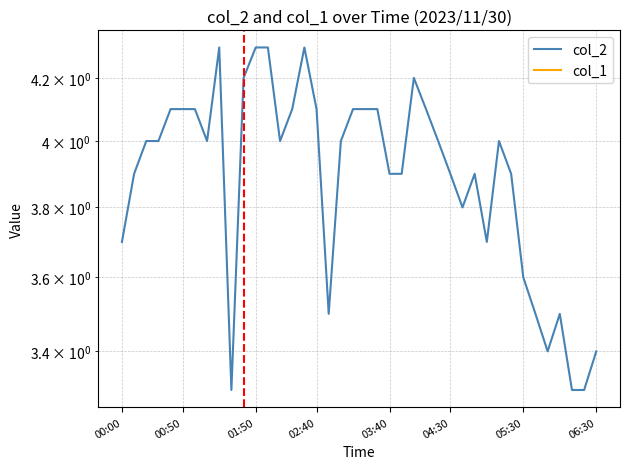

Which has a higher value, 10 or 35?

10